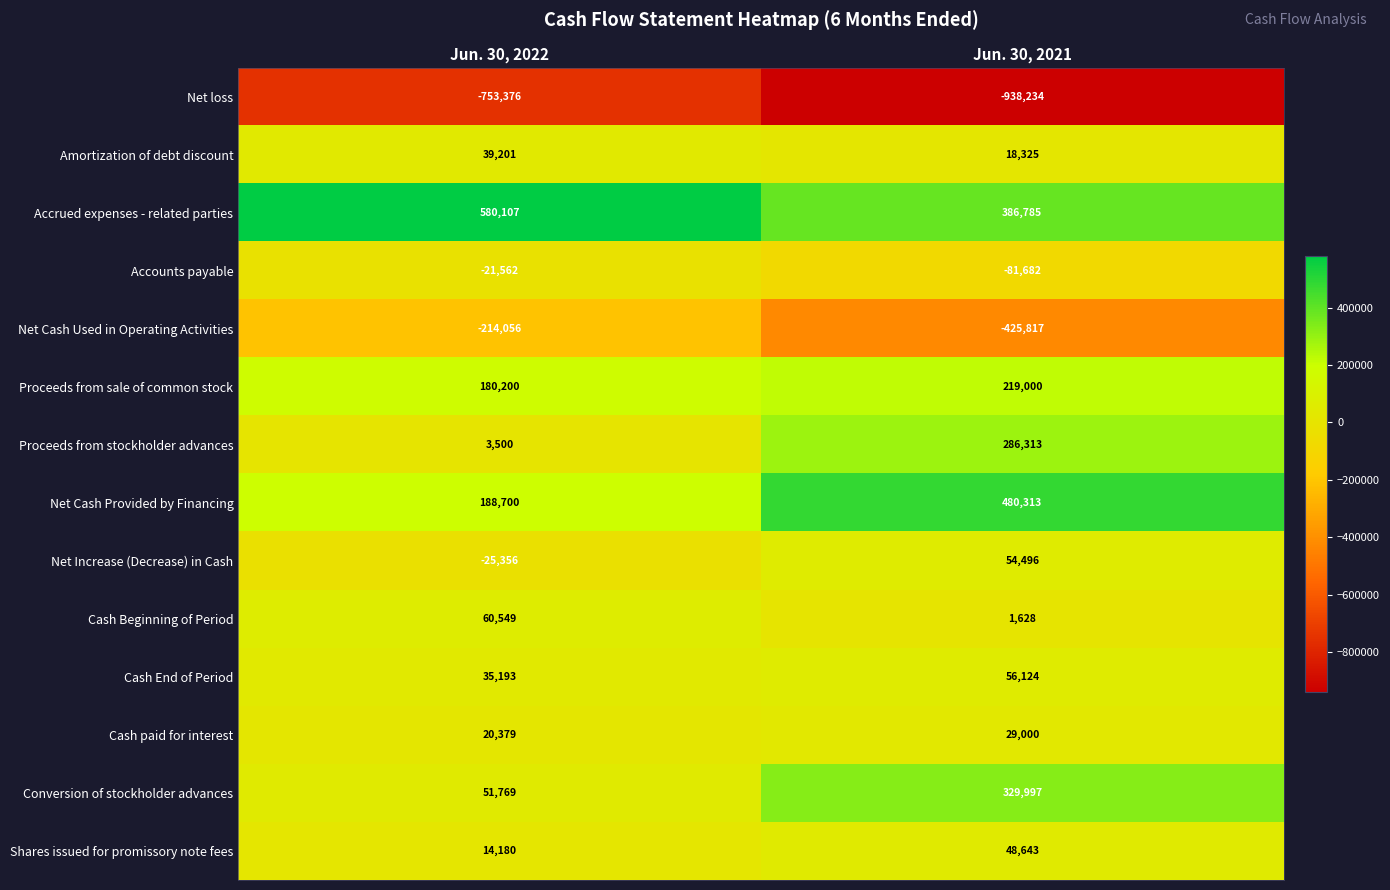

Reading left to right, list all the values displayed in this chart.

Net loss: -753376	-938234
Amortization of debt discount: 39201	18325
Accrued expenses - related parties: 580107	386785
Accounts payable: -21562	-81682
Net Cash Used in Operating Activities: -214056	-425817
Proceeds from sale of common stock: 180200	219000
Proceeds from stockholder advances: 3500	286313
Net Cash Provided by Financing: 188700	480313
Net Increase (Decrease) in Cash: -25356	54496
Cash Beginning of Period: 60549	1628
Cash End of Period: 35193	56124
Cash paid for interest: 20379	29000
Conversion of stockholder advances: 51769	329997
Shares issued for promissory note fees: 14180	48643